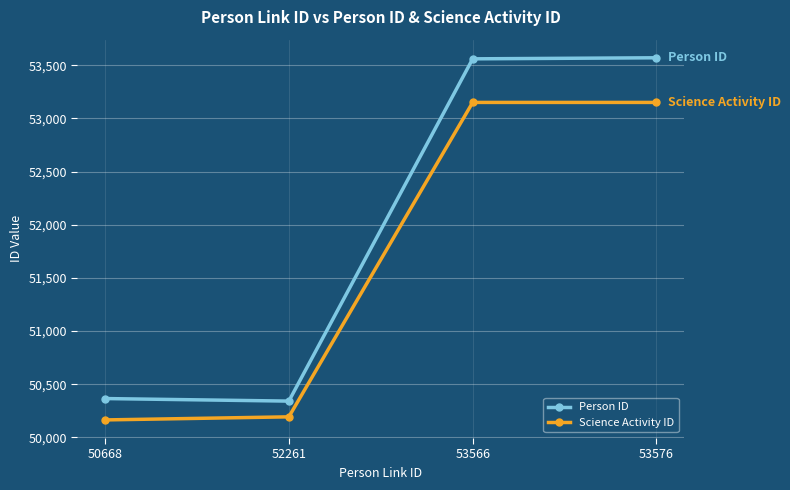

What are all the series names shown in the legend?

Person ID, Science Activity ID